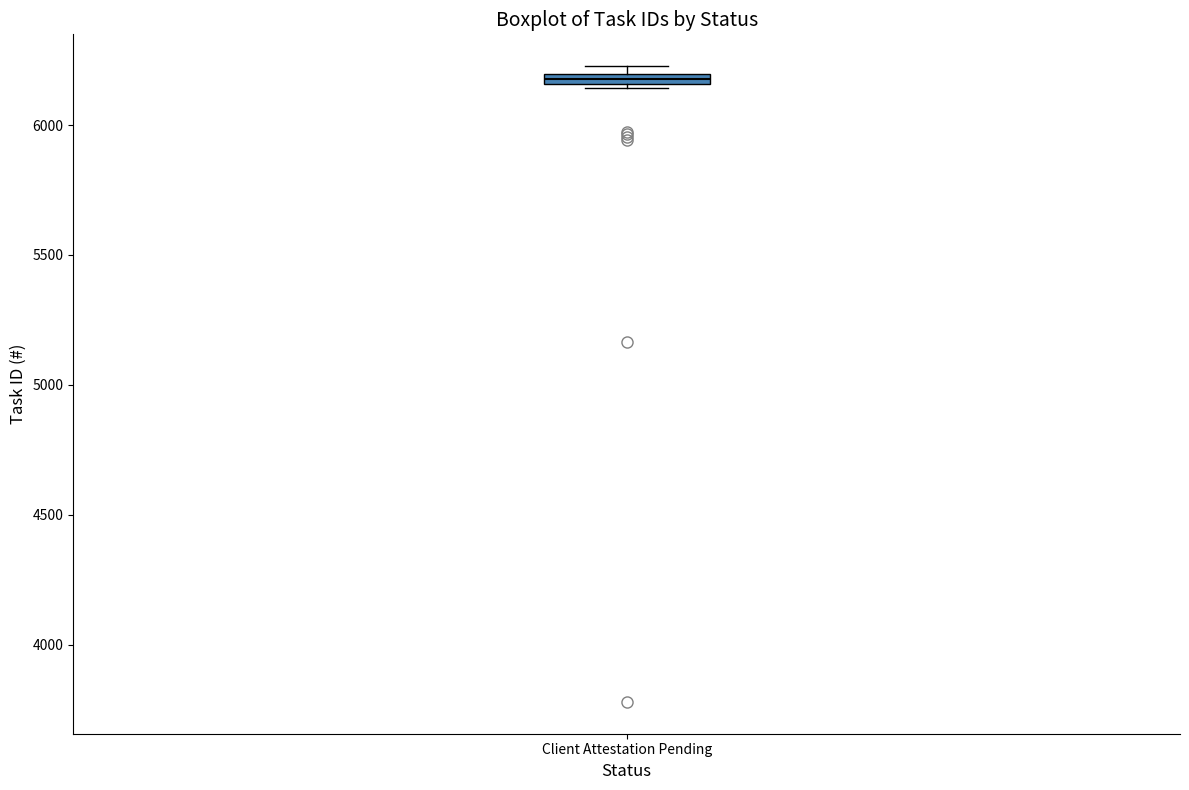

Where is the upper edge of the box for Client Attestation Pending on the y-axis? The values are not printed on the chart, so give them approximately, as read against the axis.

6200